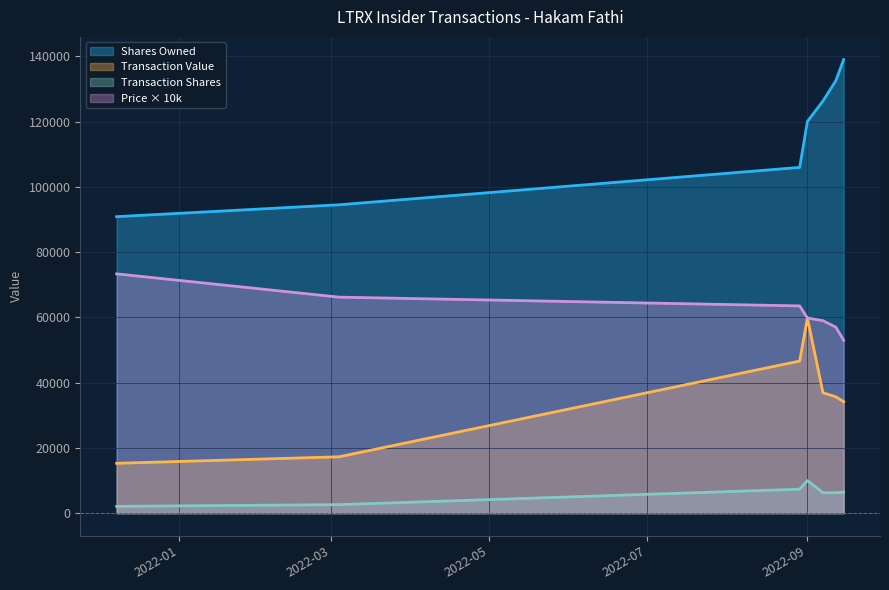

What is the maximum value shown in the chart?

139015.0